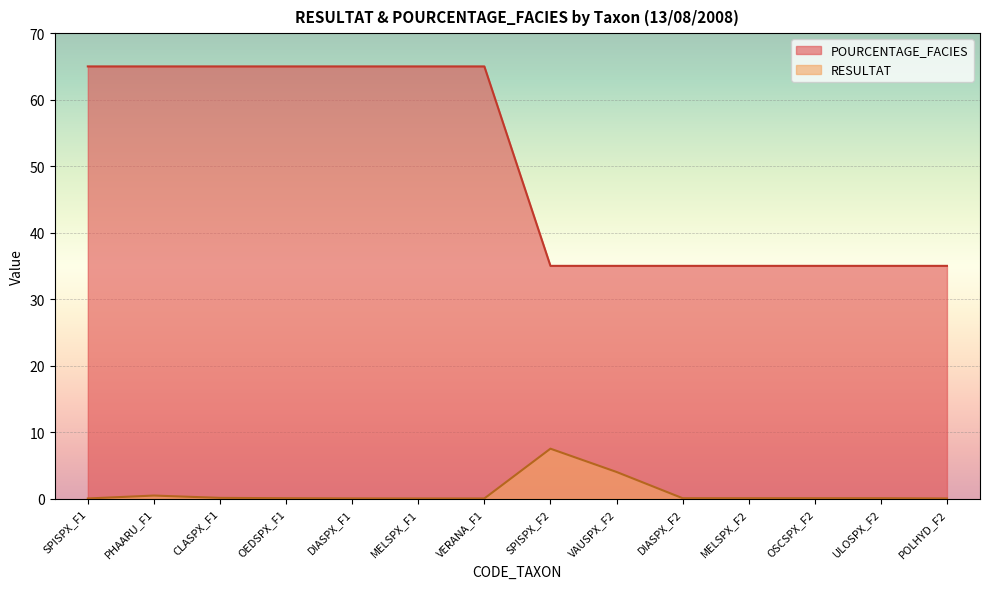

The value of POURCENTAGE_FACIES at OEDSPX_F1 is 65.0. True or false?

True